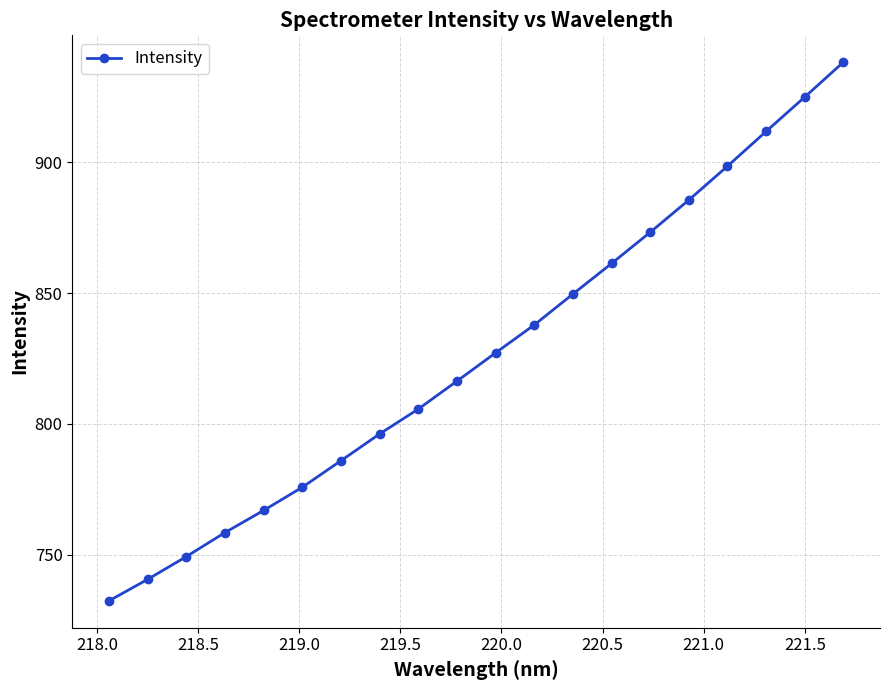

How many lines are shown in the chart?

1